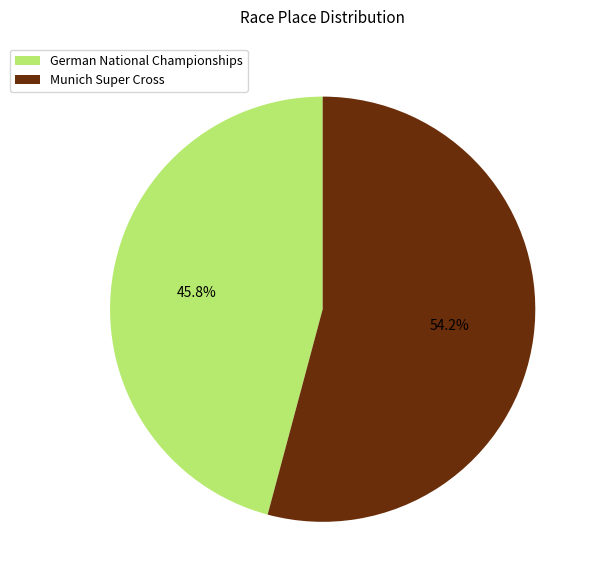

To the nearest percent, what is the difference between the largest and smallest slice percentages?

8%